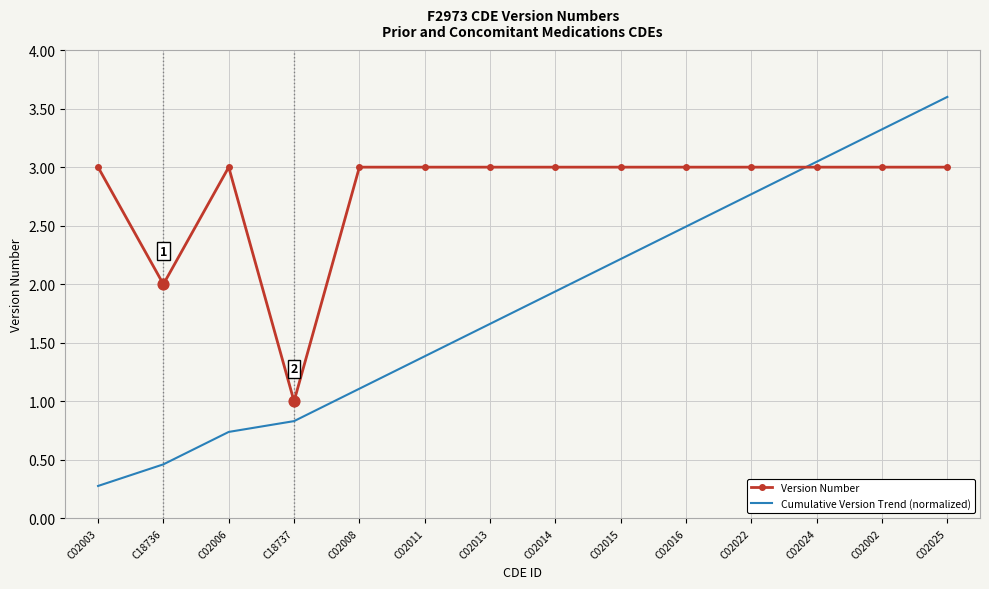

What are all the series names shown in the legend?

Version Number, Cumulative Version Trend (normalized)